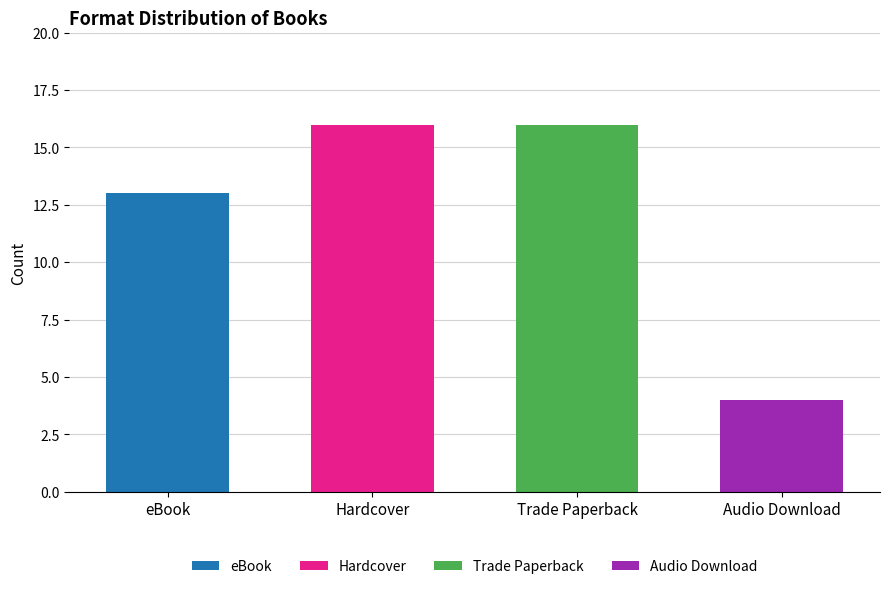

The value at eBook is 6. True or false?

False